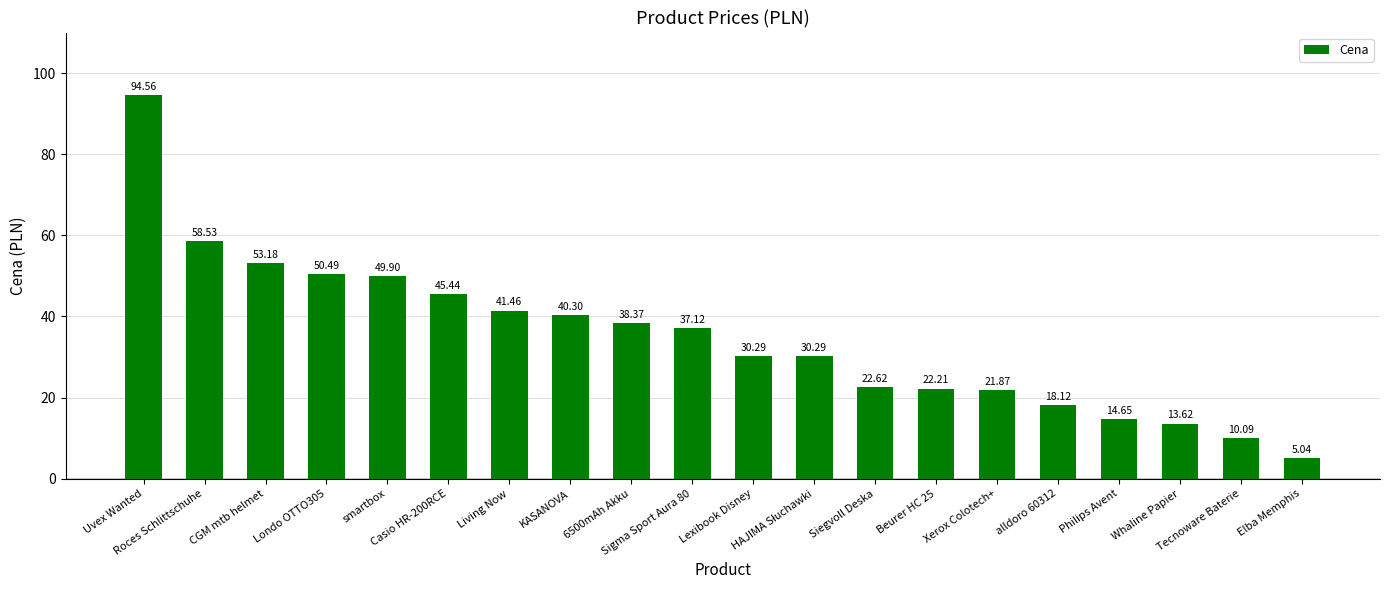

What is the difference between the maximum and minimum values?

89.5